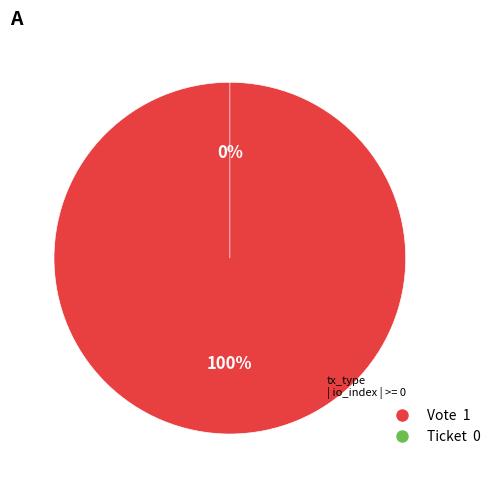

Which slice represents more than half of the pie?

Vote